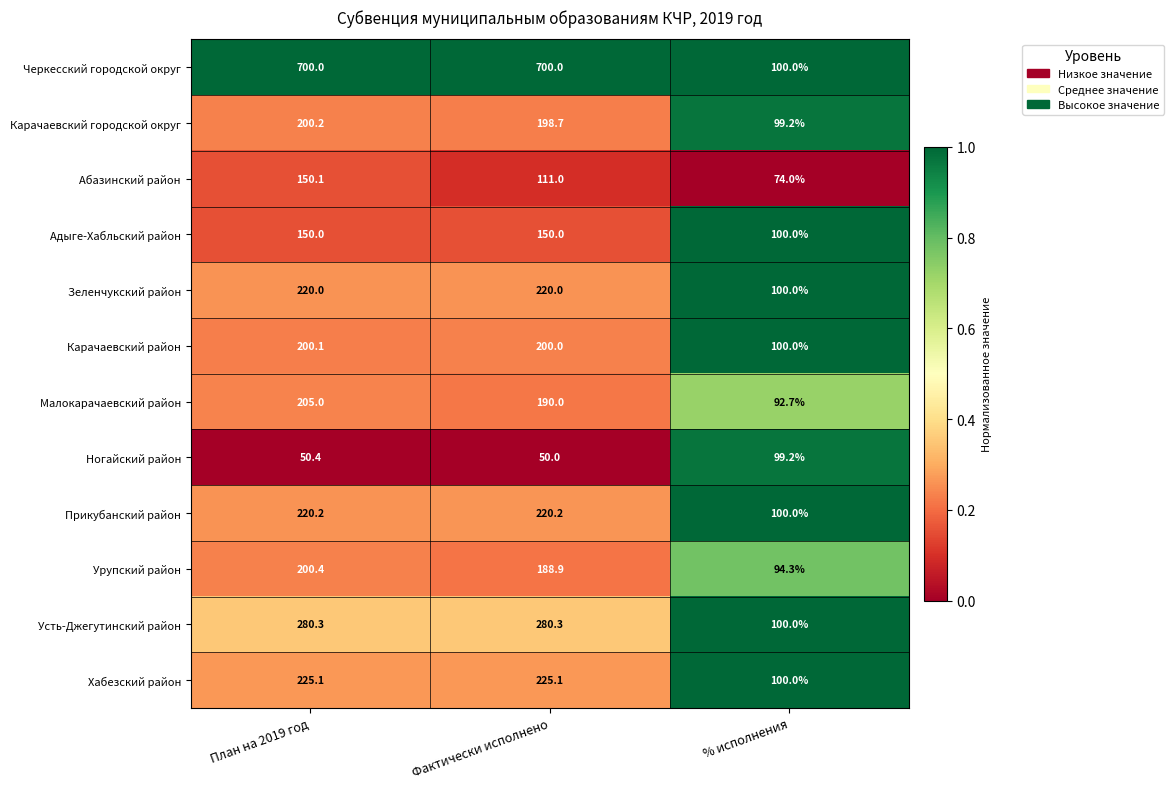

The Зеленчукский район series shows 380.4 at План на 2019 год. True or false?

False